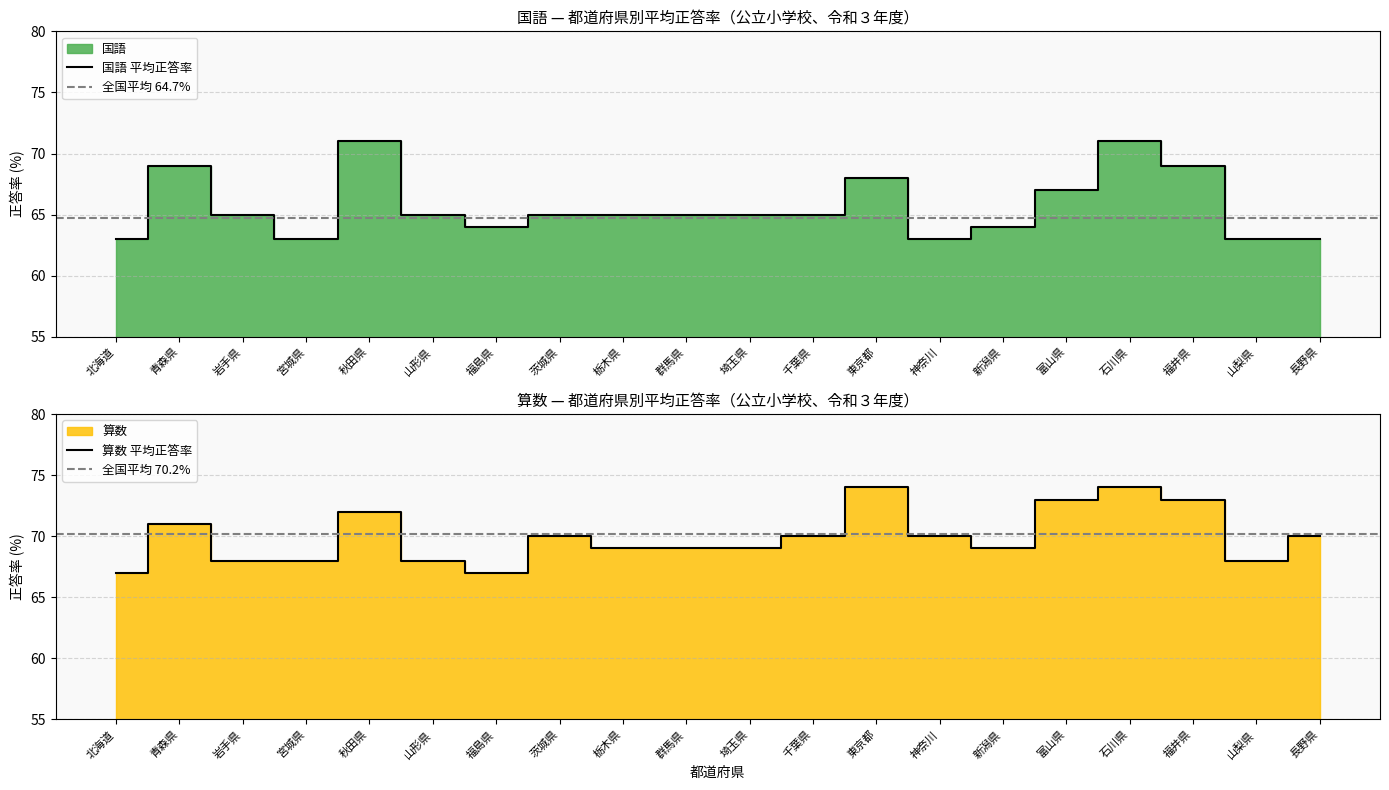

Count the 算数 values in the range 68 to 72.

14